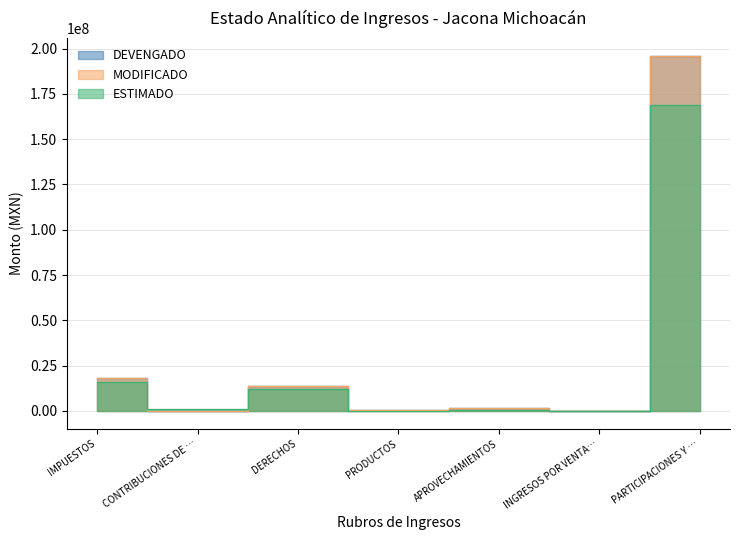

At which label does DEVENGADO first exceed 1745177?

IMPUESTOS